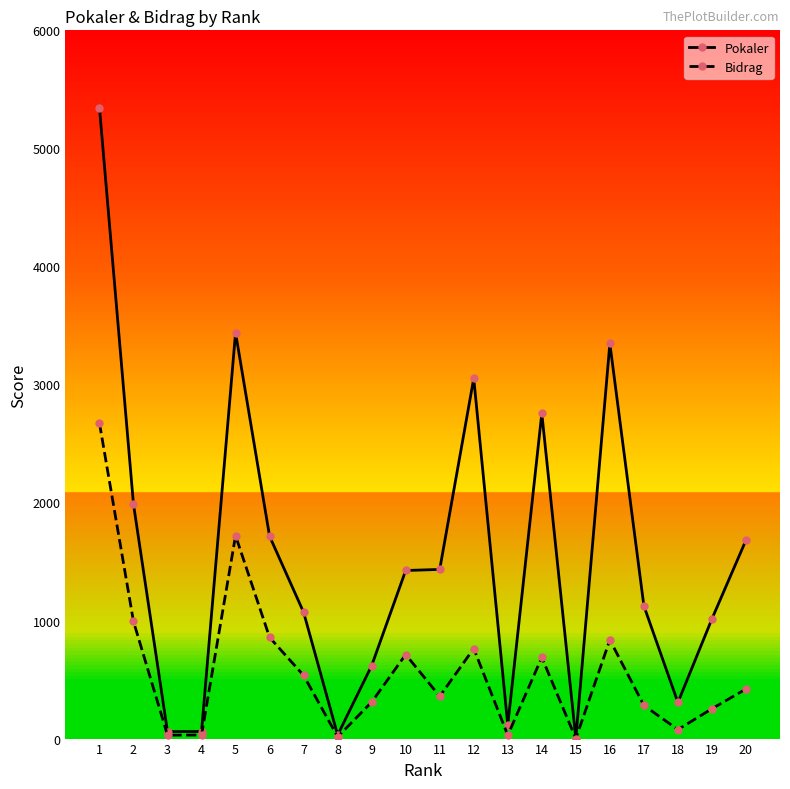

At which label does Bidrag first exceed 420?

1